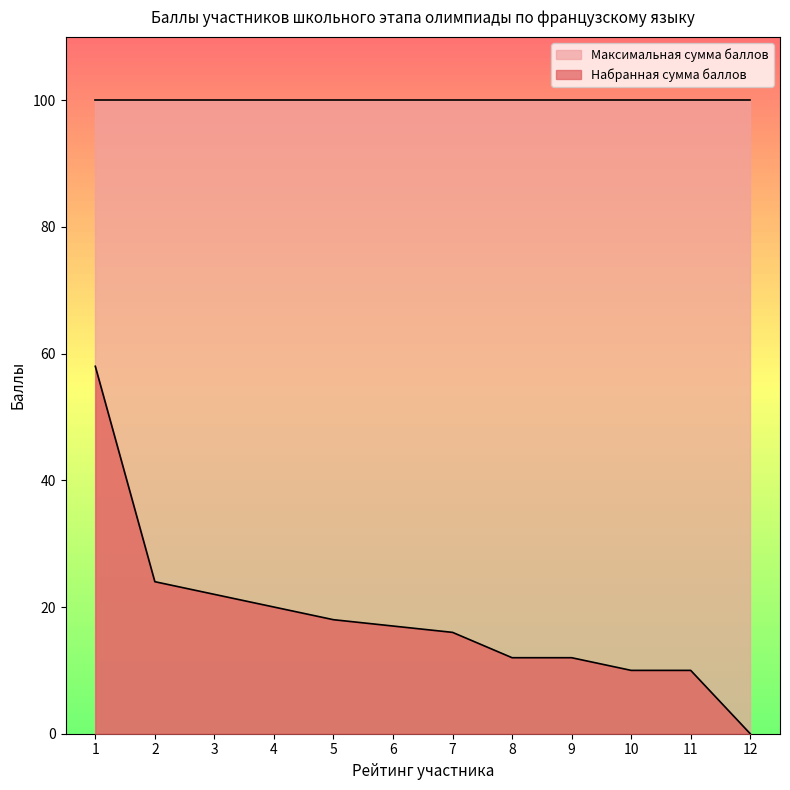

Reading left to right, what are all the values shown in this chart?

58	24	22	20	18	17	16	12	12	10	10	0